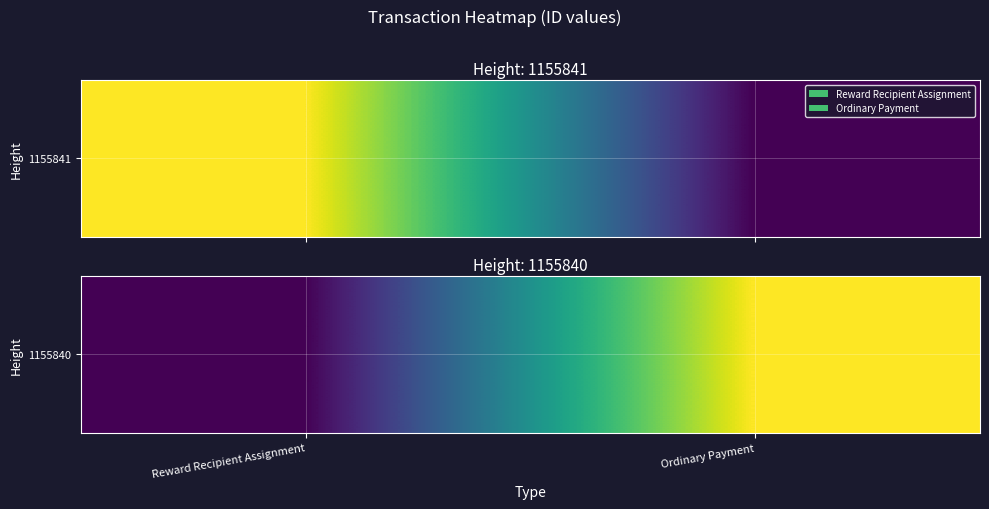

True or false: the data shows 2813123947135174144 at Ordinary Payment.

True